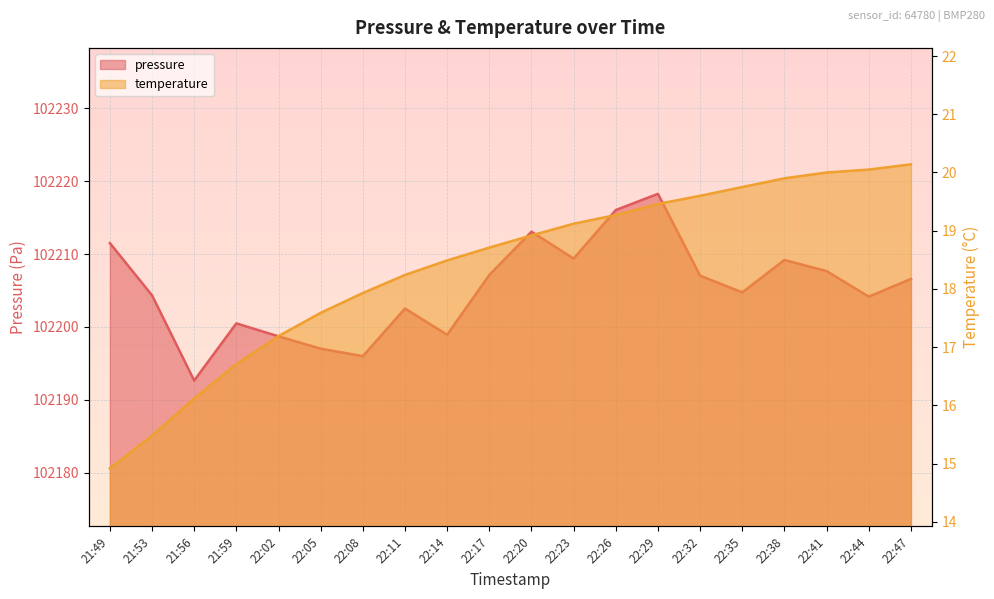

At how many categories does at least one series exceed 77400?

20